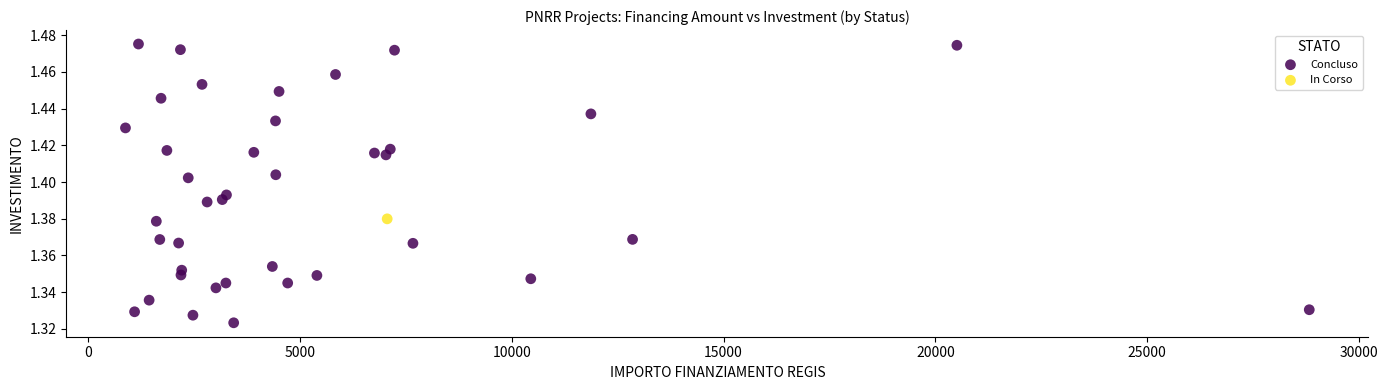

What are all the series names shown in the legend?

Concluso, In Corso